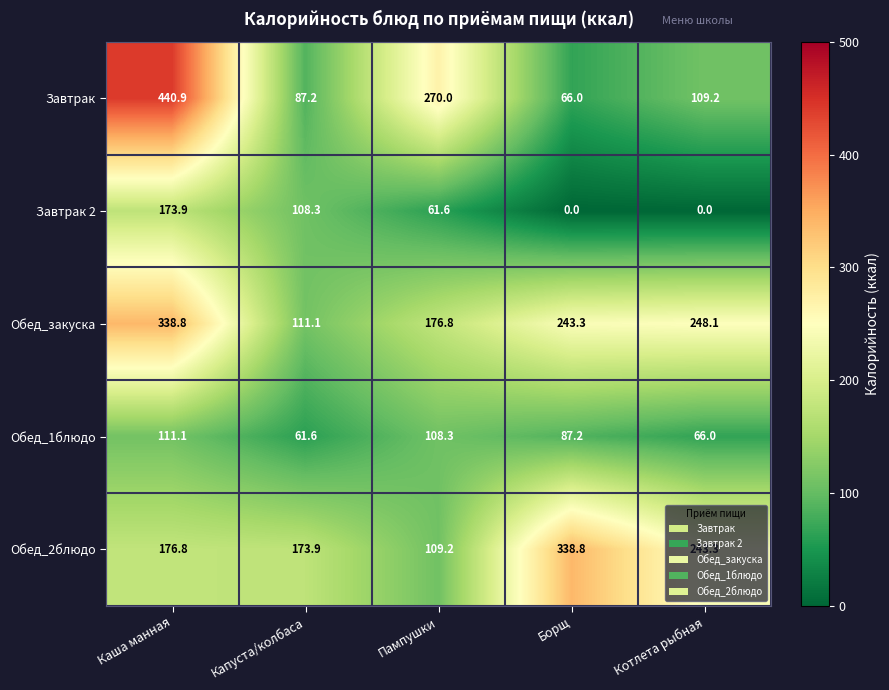

At how many categories does at least one series exceed 170?

5